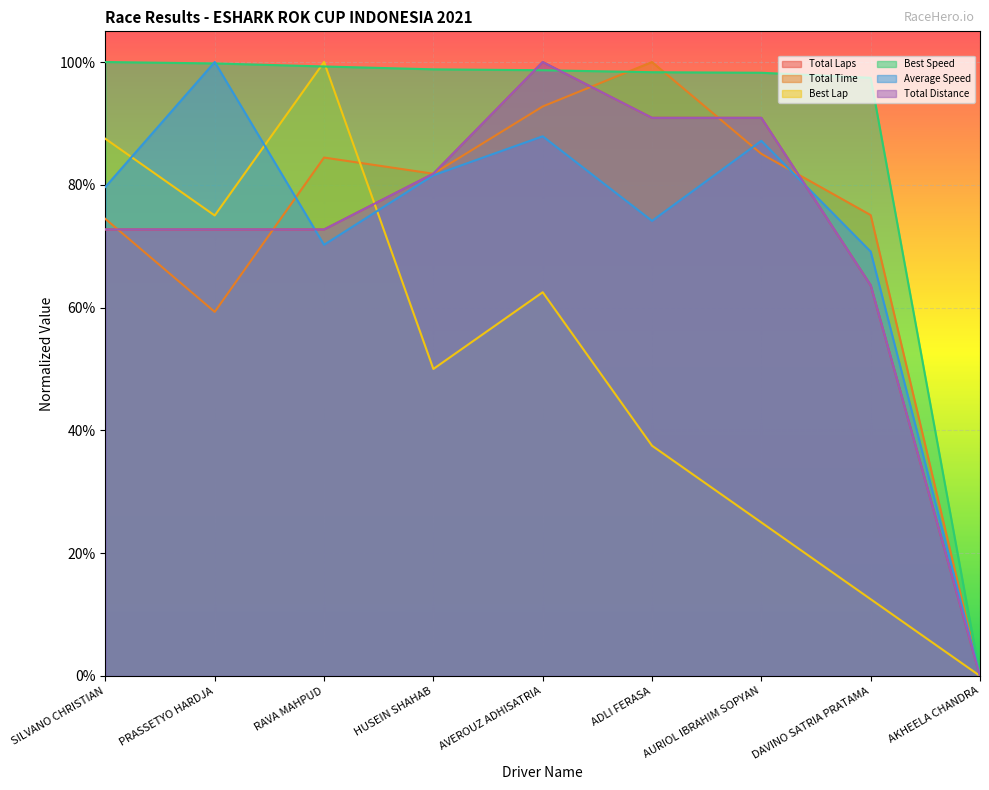

Between AKHEELA CHANDRA and RAVA MAHPUD, which is larger?

RAVA MAHPUD